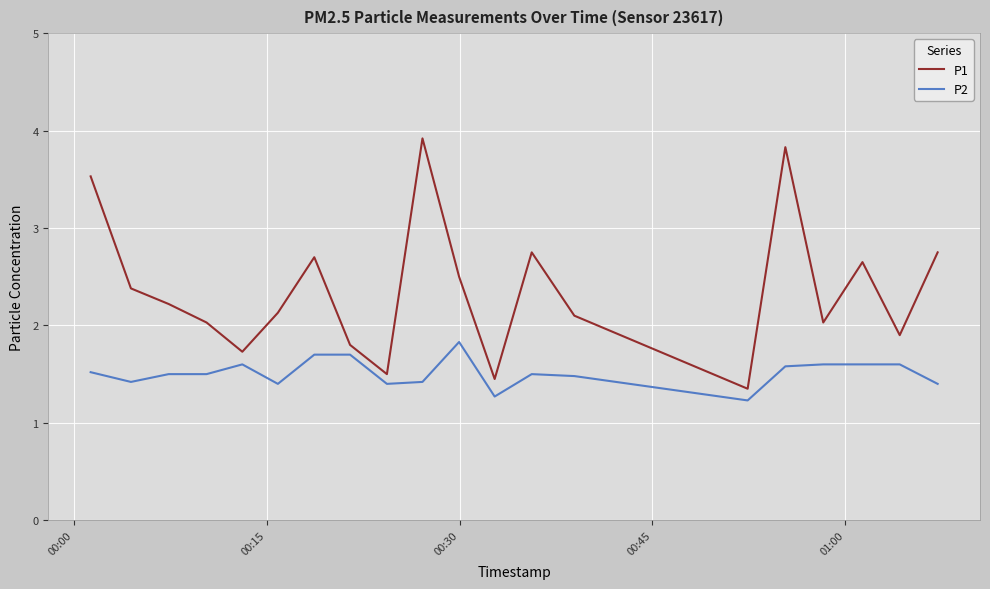

What is the greatest value displayed?

3.9